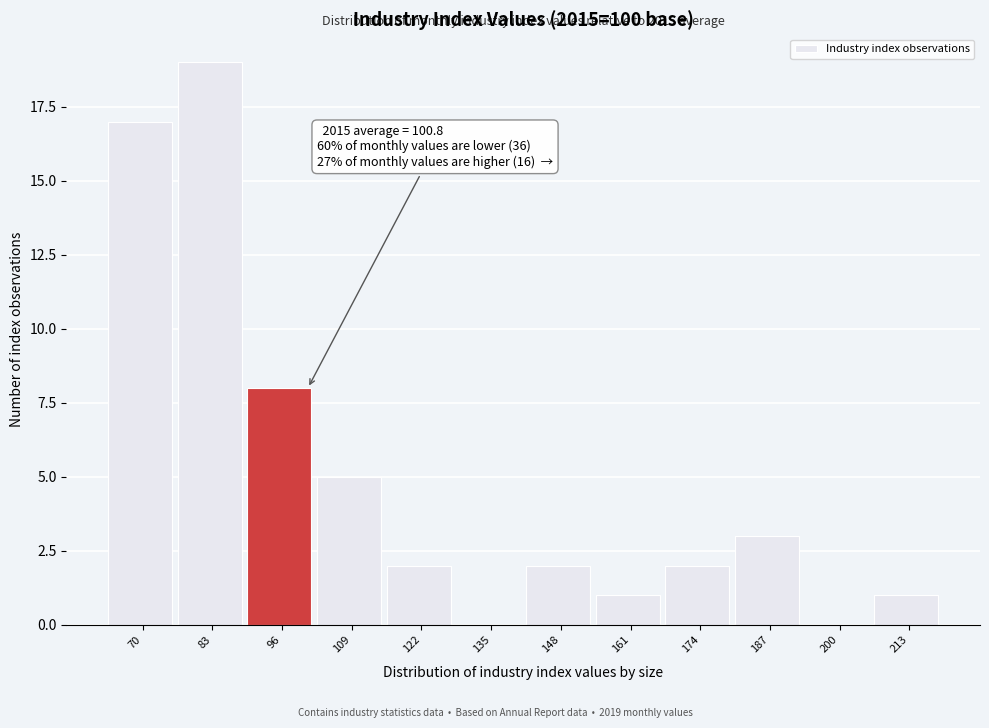

Reading right to left, what are all the values shown in this chart?

213=1	200=0	187=3	174=2	161=1	148=2	135=0	122=2	109=5	96=8	83=19	70=17